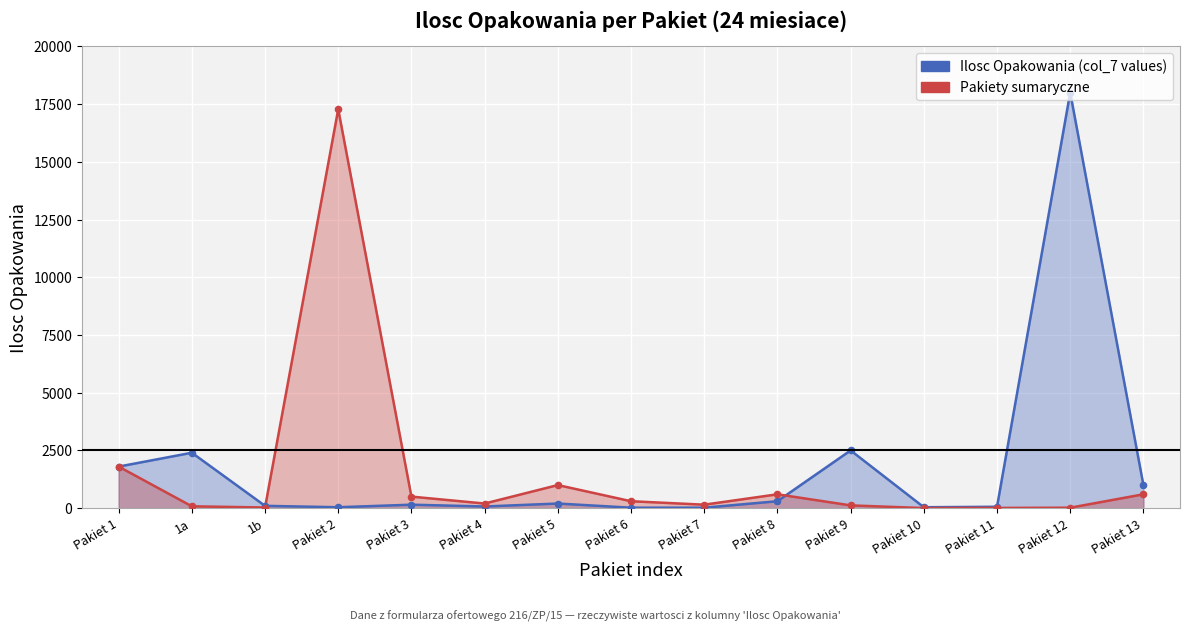

Is the value of Pakiety sumaryczne at Pakiet 9 greater than the value of Ilosc Opakowania (col_7 values) at Pakiet 1?

No